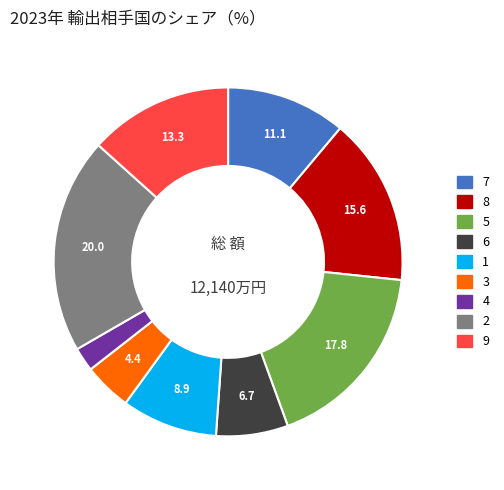

Is the sum of 7 and 3 greater than half?

No